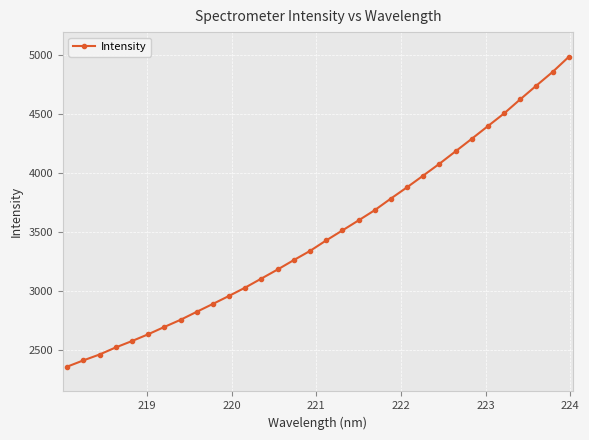

What is the average value?

3486.0